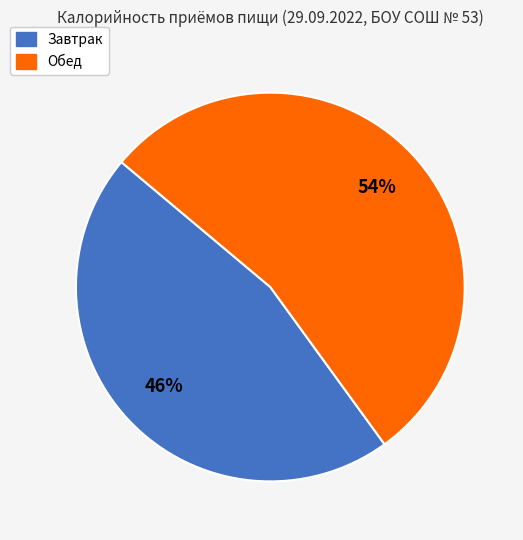

What is the smallest slice in the pie chart?

Завтрак